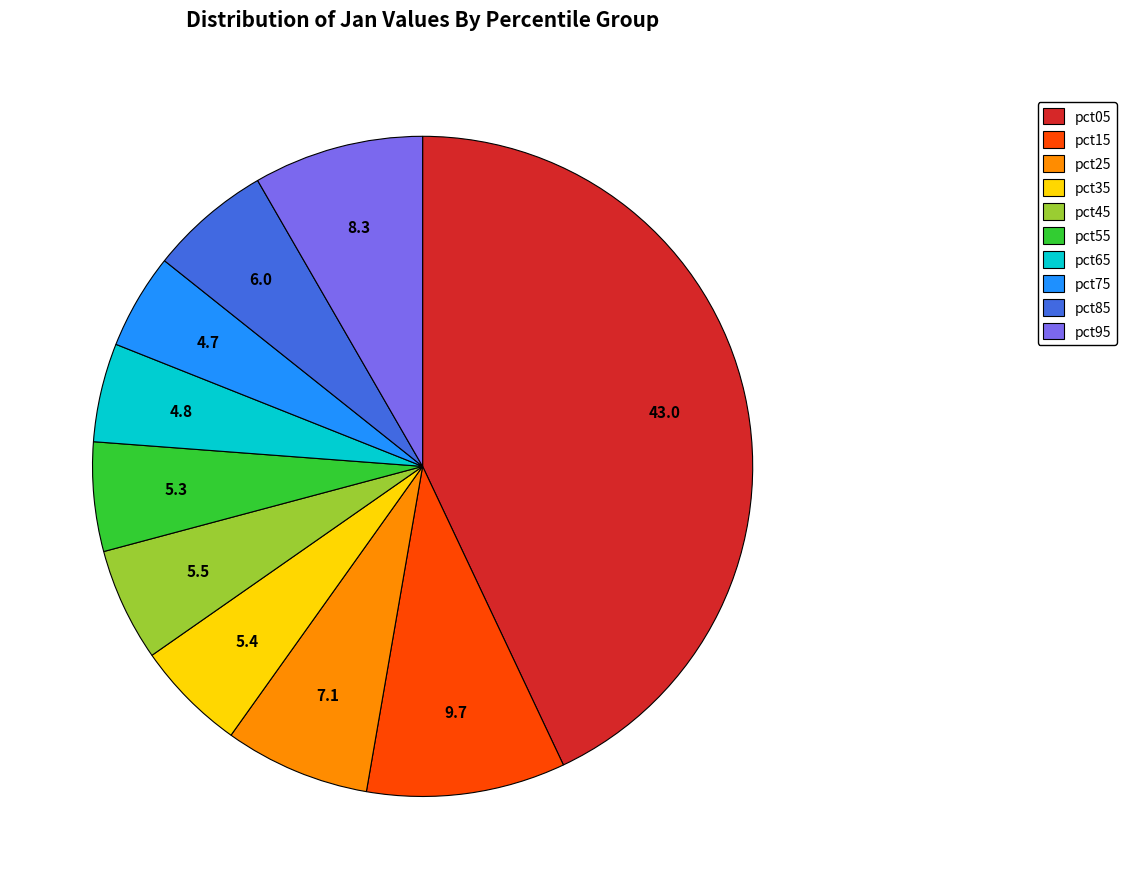

Count the number of slices in the pie.

10